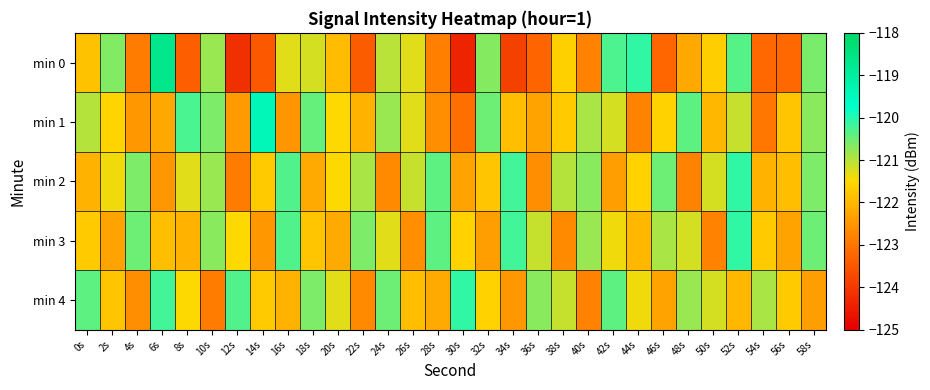

What is the smallest value displayed?

-124.4